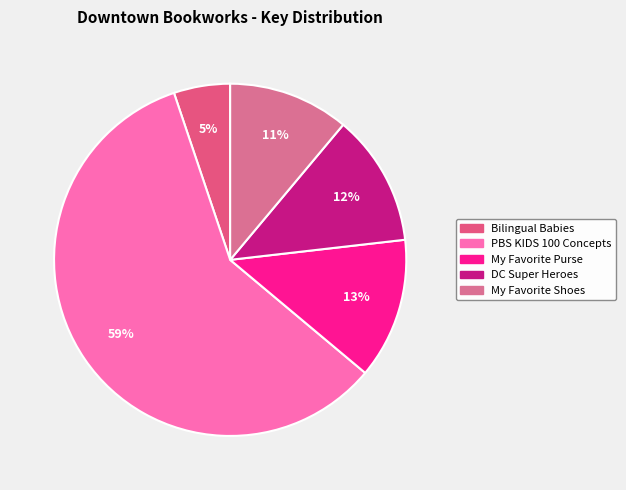

Rank the categories by value from lowest to highest.

Bilingual Babies, My Favorite Shoes, DC Super Heroes, My Favorite Purse, PBS KIDS 100 Concepts